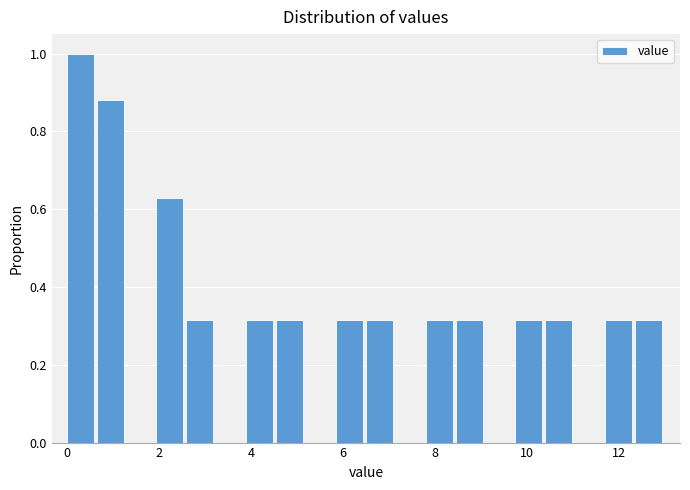

Read against the x-axis, roughly where is the centre of the tallest bar?

0.2